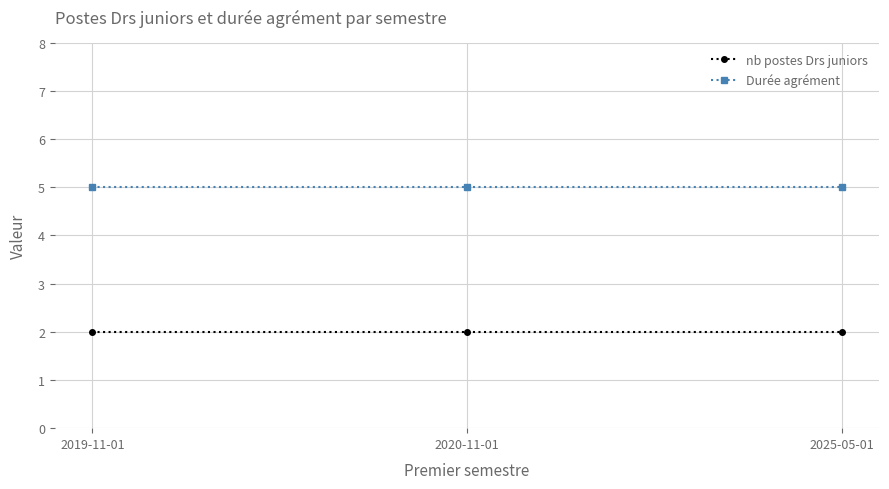

Reading left to right, extract all data points from this chart.

nb postes Drs juniors: 2019-11-01=2	2020-11-01=2	2025-05-01=2
Durée agrément: 2019-11-01=5	2020-11-01=5	2025-05-01=5